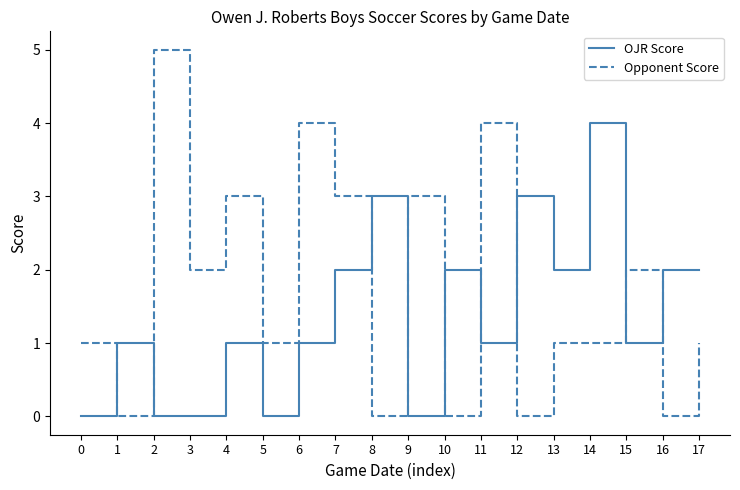

Which series has the widest spread of values?

Opponent Score